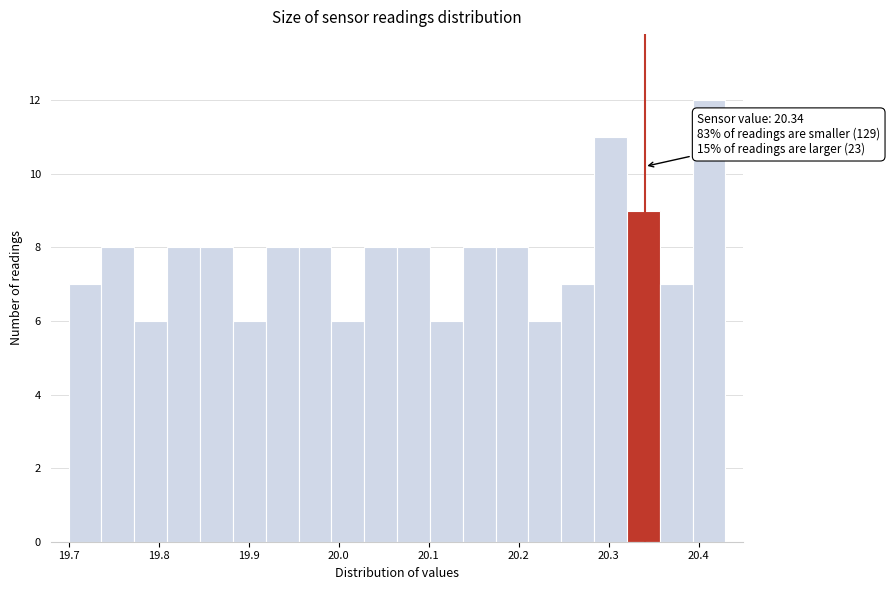

Around what value on the x-axis is the tallest bar? Give the approximate position of its centre, as read against the axis.

20.41